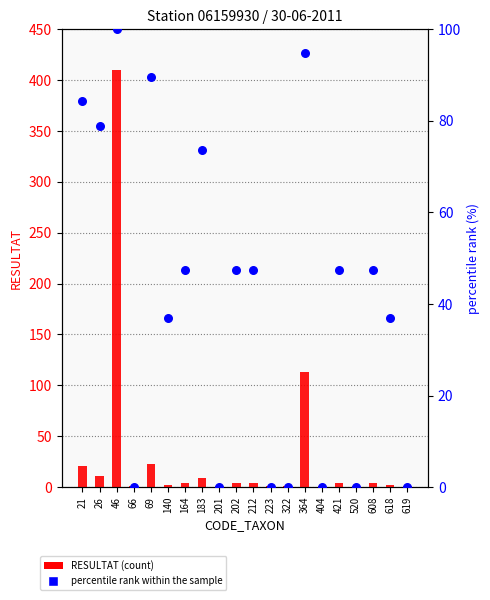

At which category is the sum across all series the highest?

46